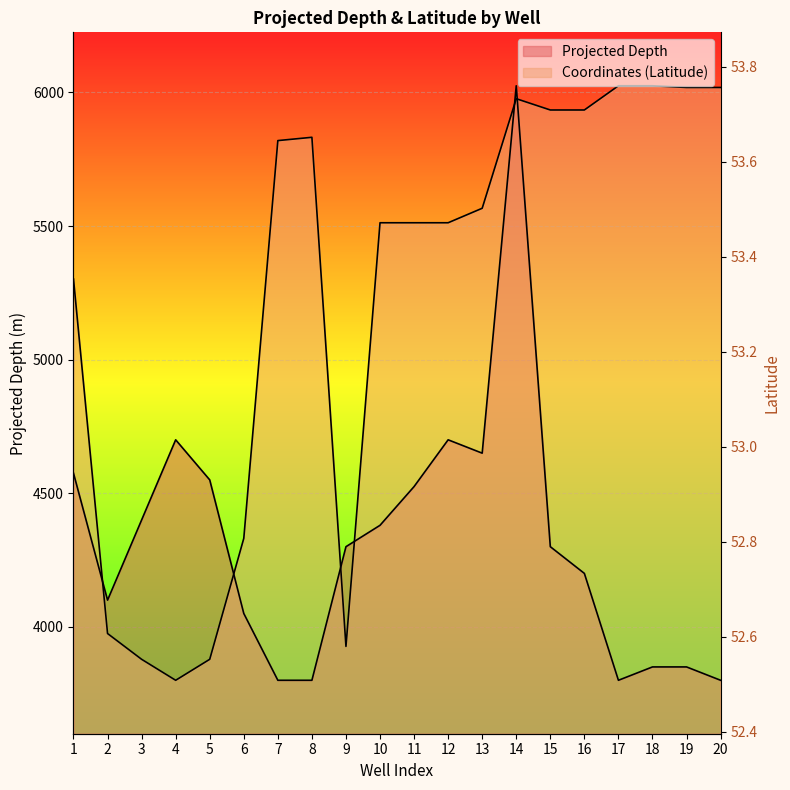

Which series has the widest spread of values?

Projected Depth